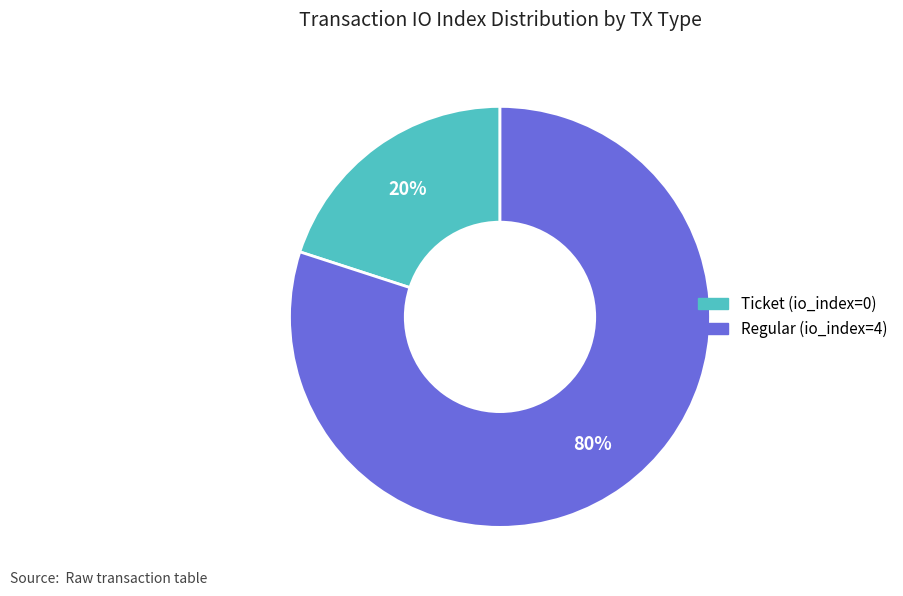

Combined, do Ticket (io_index=0) and Regular (io_index=4) account for over 50%?

Yes